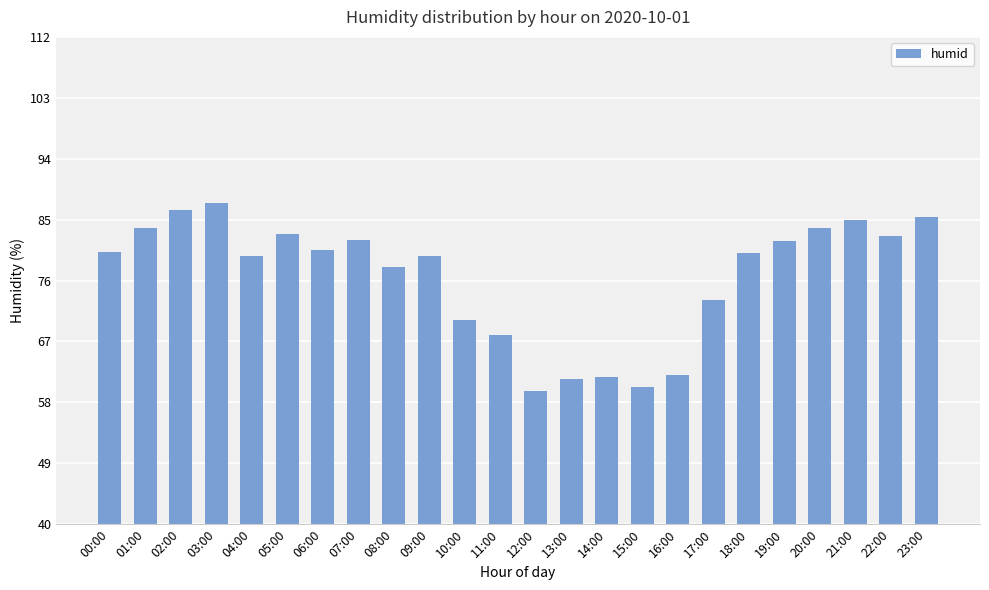

Are the bars horizontal?

No